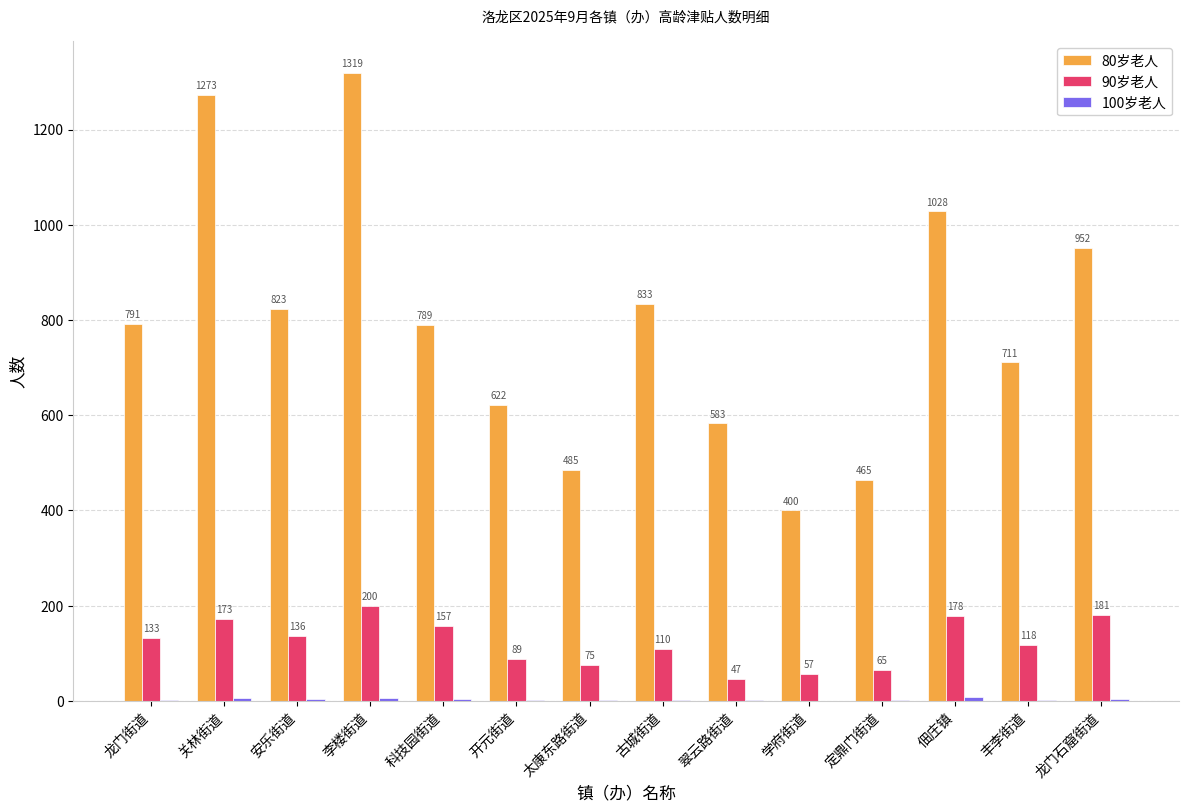

At which label is 80岁老人 closest to 859?

古城街道